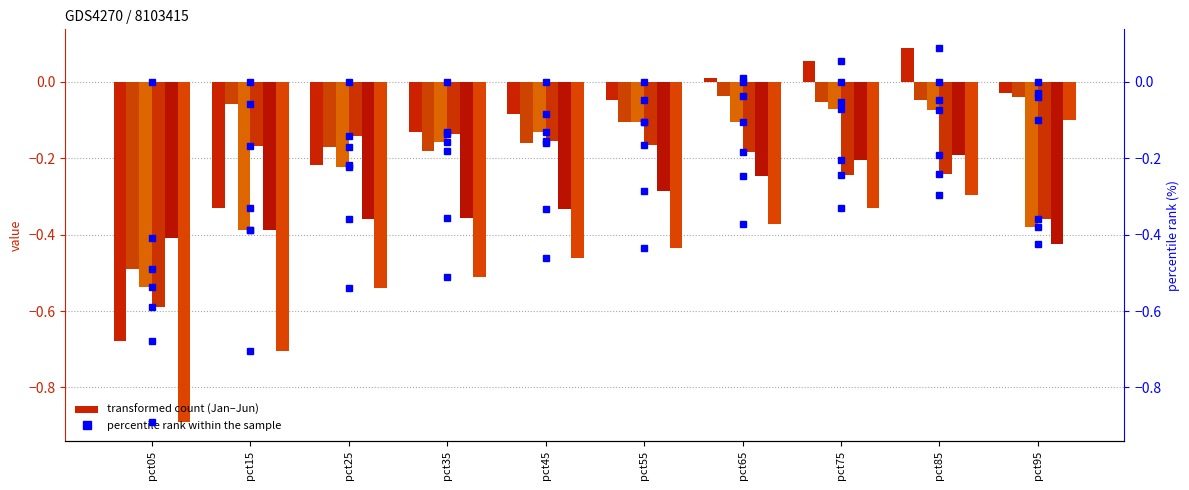

Which series changed the most between pct55 and pct65?

Feb